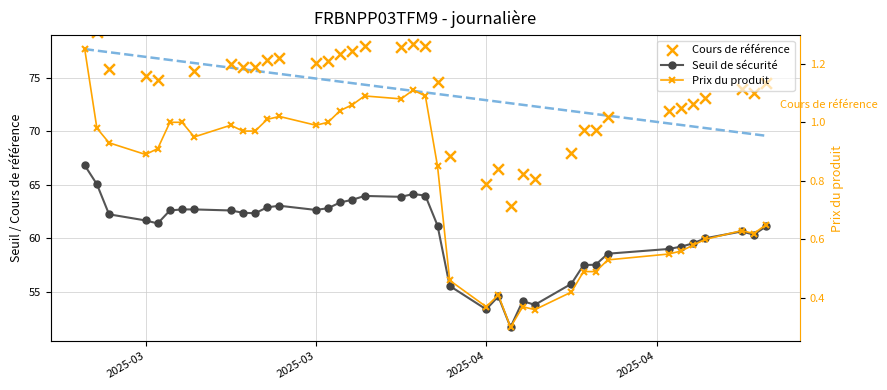

What is the total value across all series at 2025-04-15?

58.0